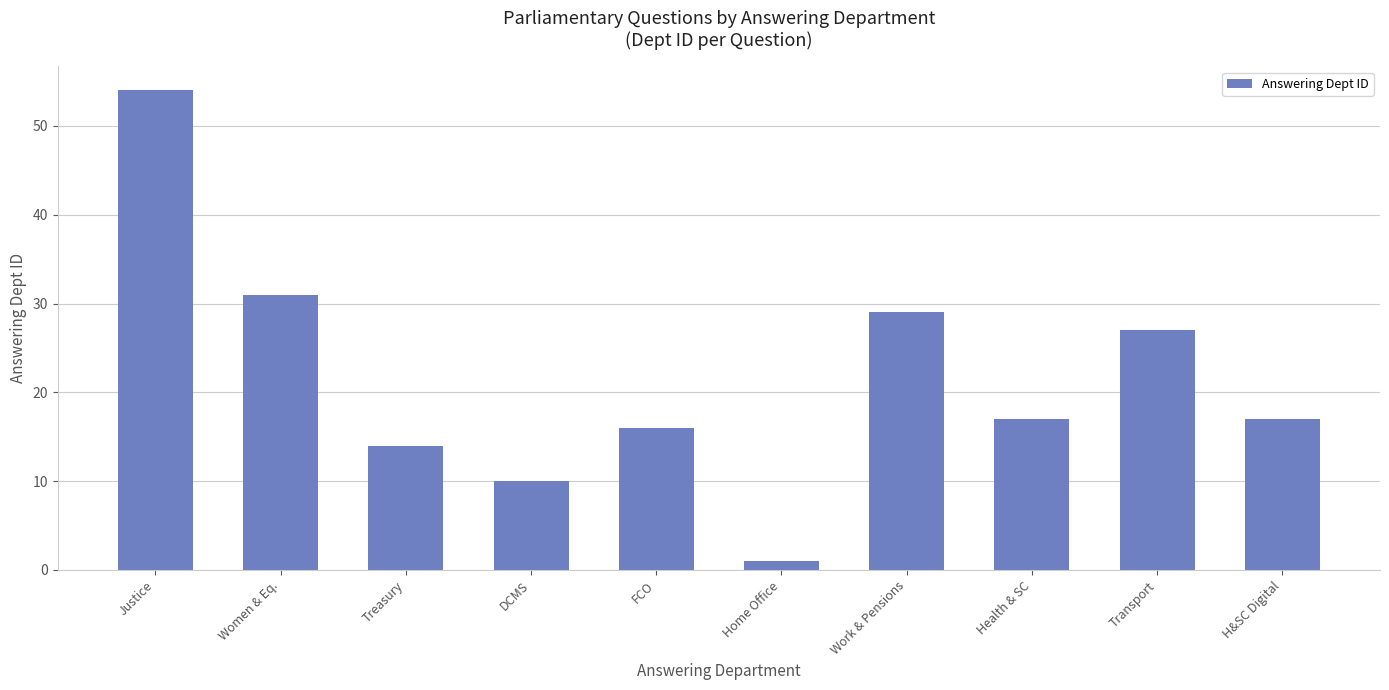

What position from the left is Work & Pensions?

7